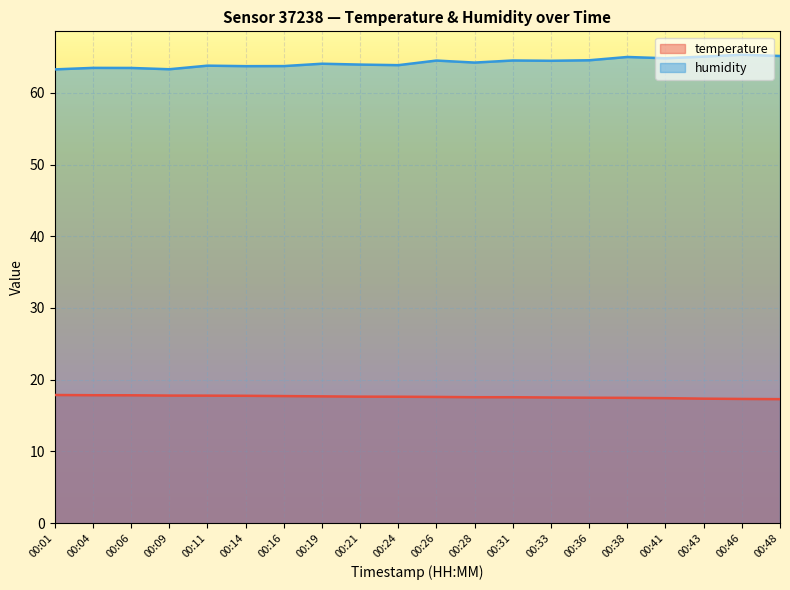

Rank the series by their maximum value, from lowest to highest.

temperature, humidity